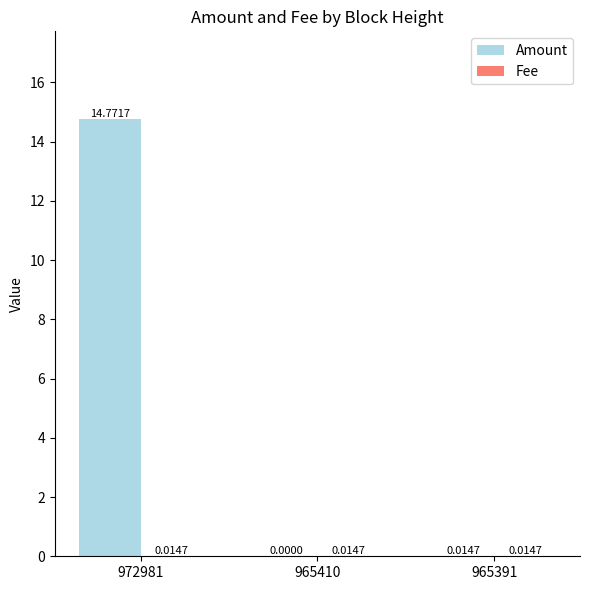

At which category is the sum across all series the highest?

972981